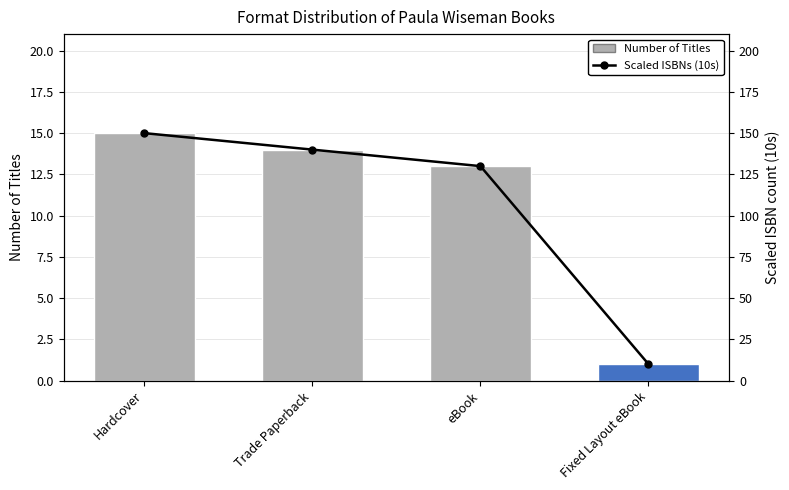

Reading left to right, list all the values displayed in this chart.

Number of Titles: Hardcover=15	Trade Paperback=14	eBook=13	Fixed Layout eBook=1
Scaled ISBNs (10s): Hardcover=150	Trade Paperback=140	eBook=130	Fixed Layout eBook=10